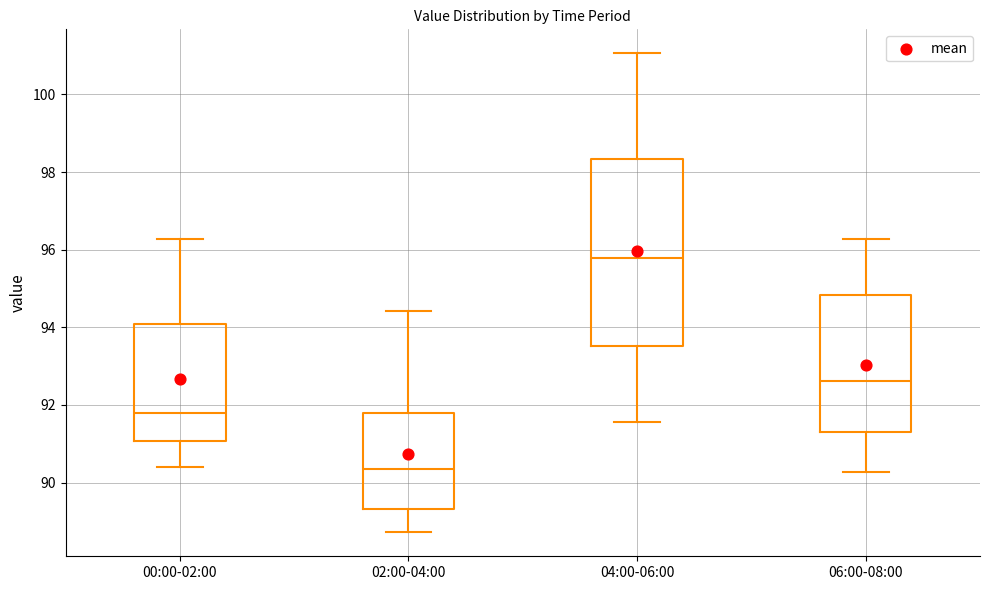

Which box's median line is the lowest?

02:00-04:00